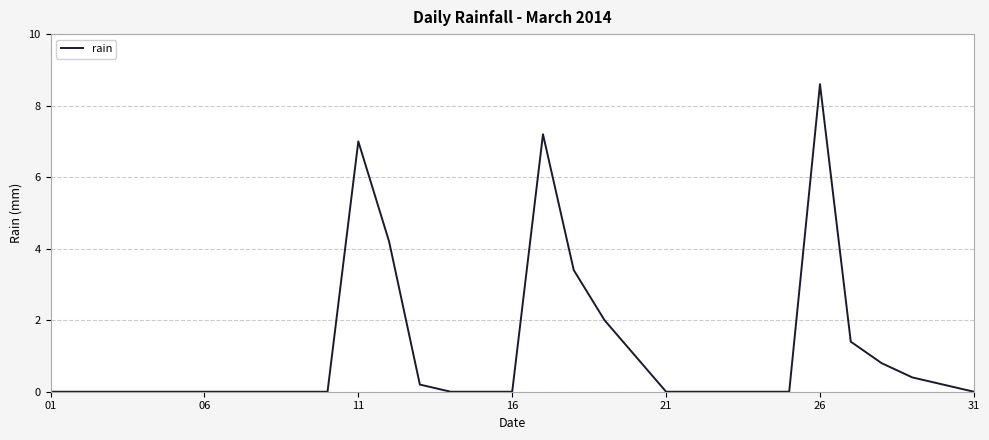

What is the greatest value displayed?

8.6